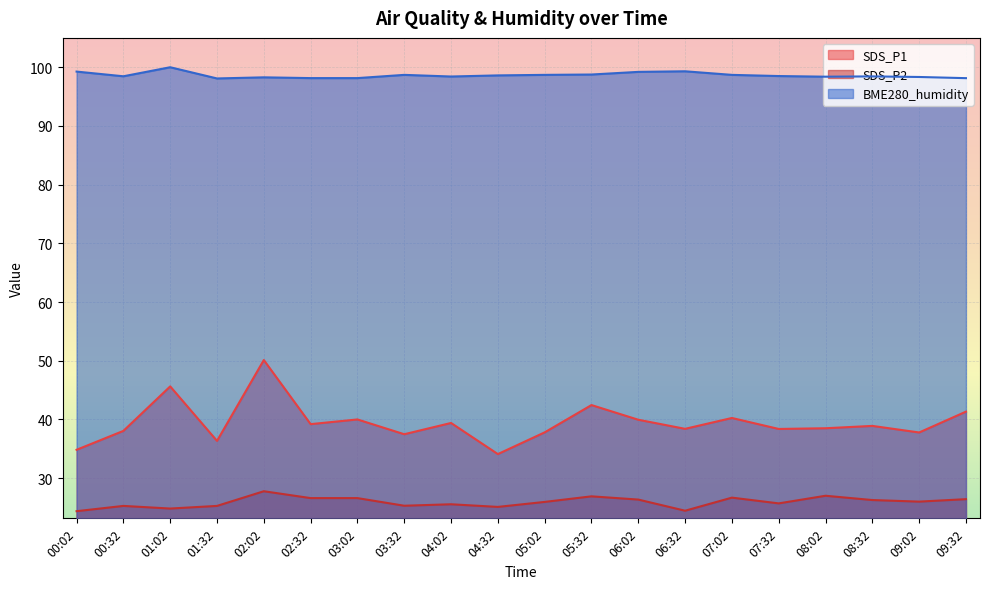

Reading right to left, list all the values displayed in this chart.

SDS_P1: 09:32=41.3	09:02=37.8	08:32=38.9	08:02=38.5	07:32=38.4	07:02=40.2	06:32=38.4	06:02=40.0	05:32=42.5	05:02=37.8	04:32=34.1	04:02=39.4	03:32=37.5	03:02=40.0	02:32=39.2	02:02=50.1	01:32=36.4	01:02=45.6	00:32=38.0	00:02=34.8
SDS_P2: 09:32=26.4	09:02=26.0	08:32=26.3	08:02=27.0	07:32=25.7	07:02=26.7	06:32=24.4	06:02=26.4	05:32=26.9	05:02=25.9	04:32=25.1	04:02=25.6	03:32=25.3	03:02=26.6	02:32=26.6	02:02=27.8	01:32=25.3	01:02=24.8	00:32=25.3	00:02=24.4
BME280_humidity: 09:32=98.1	09:02=98.3	08:32=98.4	08:02=98.4	07:32=98.5	07:02=98.7	06:32=99.3	06:02=99.2	05:32=98.8	05:02=98.7	04:32=98.6	04:02=98.4	03:32=98.7	03:02=98.2	02:32=98.2	02:02=98.3	01:32=98.1	01:02=100.0	00:32=98.5	00:02=99.3